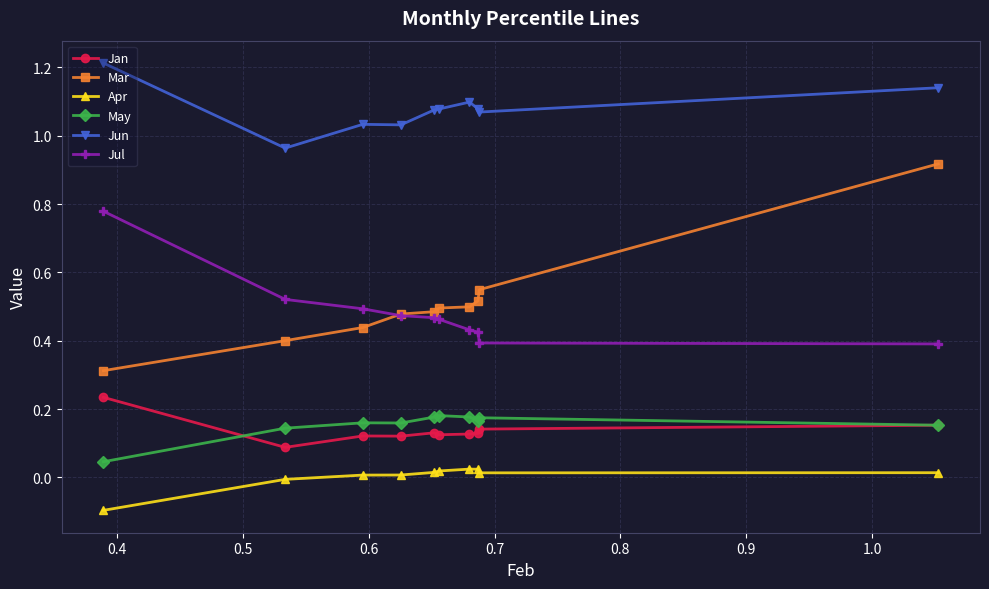

Which series has the largest total across all categories?

Jun